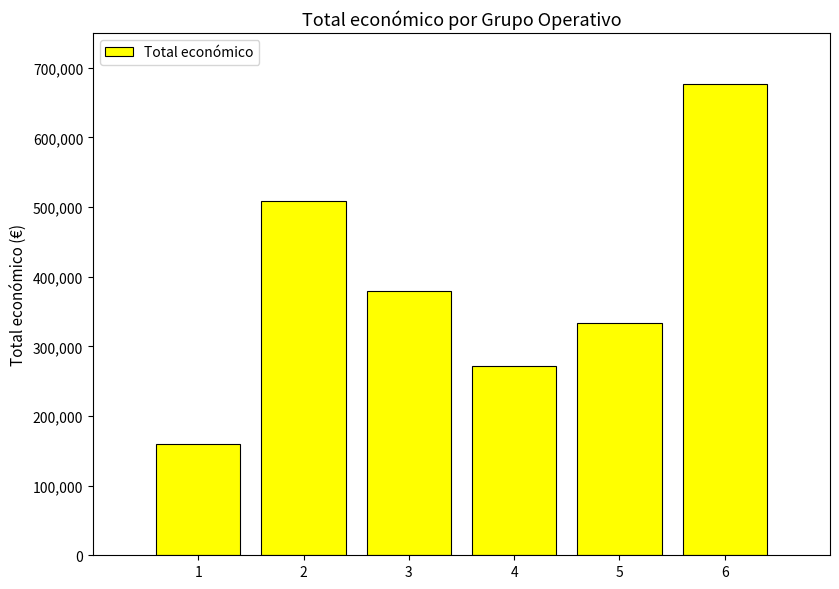

Reading left to right, transcribe all the data shown in this chart.

1=160043	2=508090	3=379920	4=271552	5=333001	6=677425